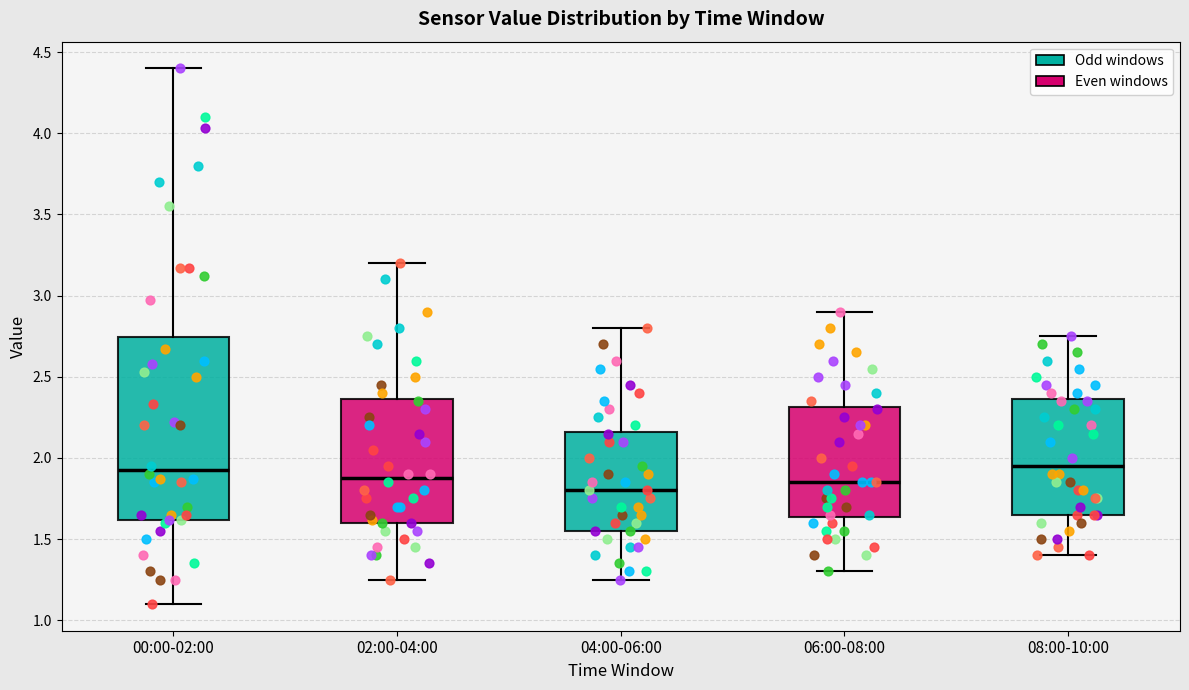

Where does the lower whisker of the box for 00:00-02:00 end on the y-axis? The values are not printed on the chart, so give them approximately, as read against the axis.

1.10